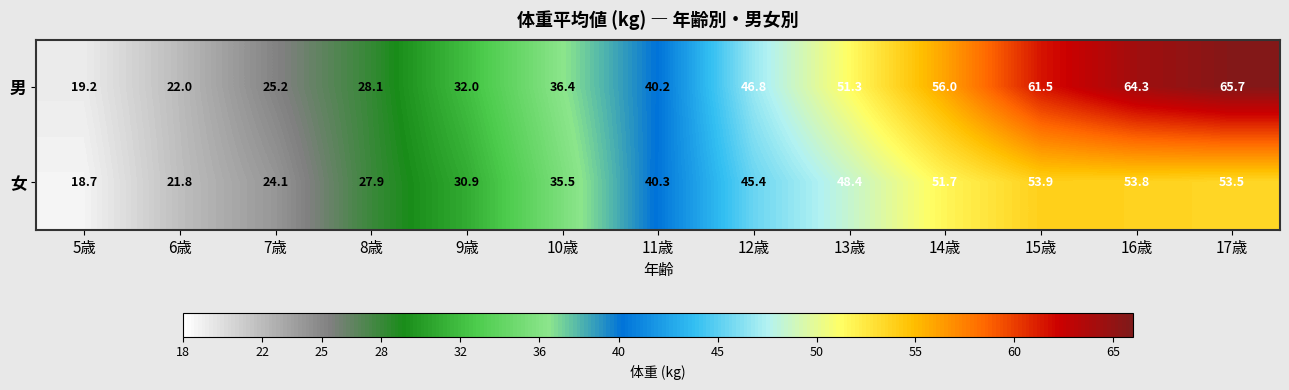

What is the difference between the maximum and minimum values in the 女 series?

35.2